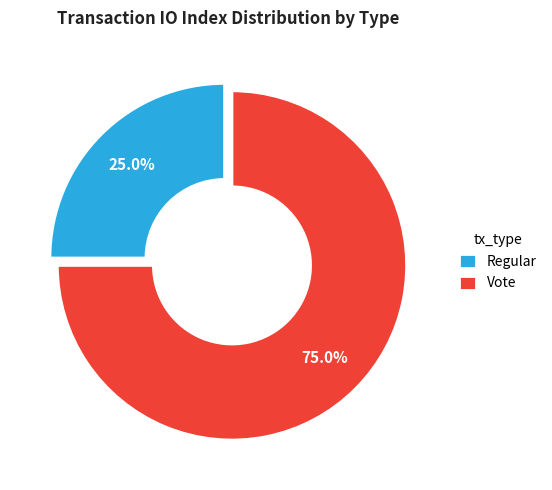

Between Vote and Regular, which is larger?

Vote